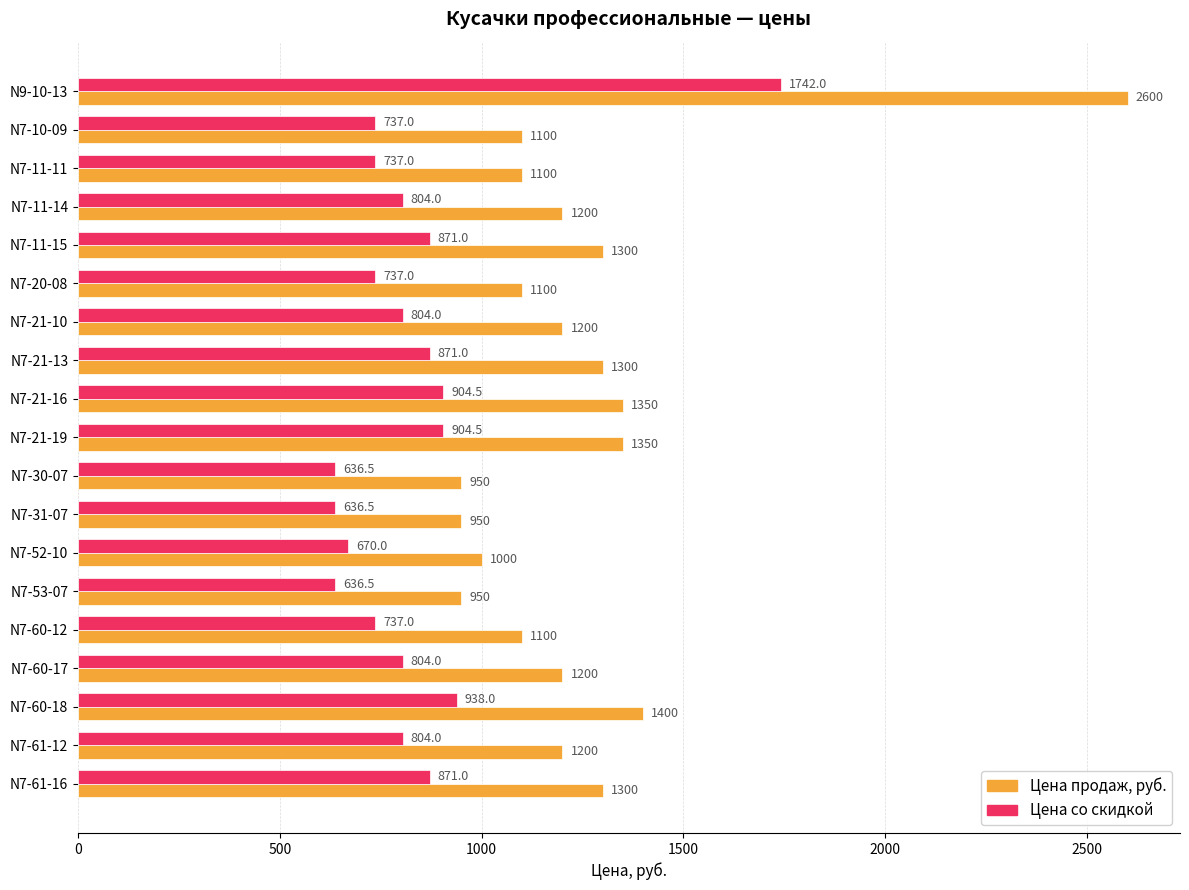

What is the minimum value for Цена продаж, руб.?

950.0